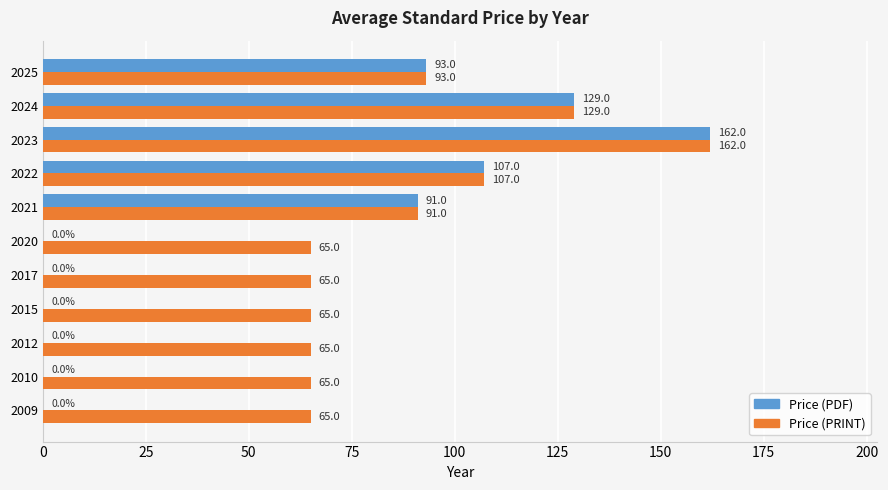

What is the total value across all series at 2020?

65